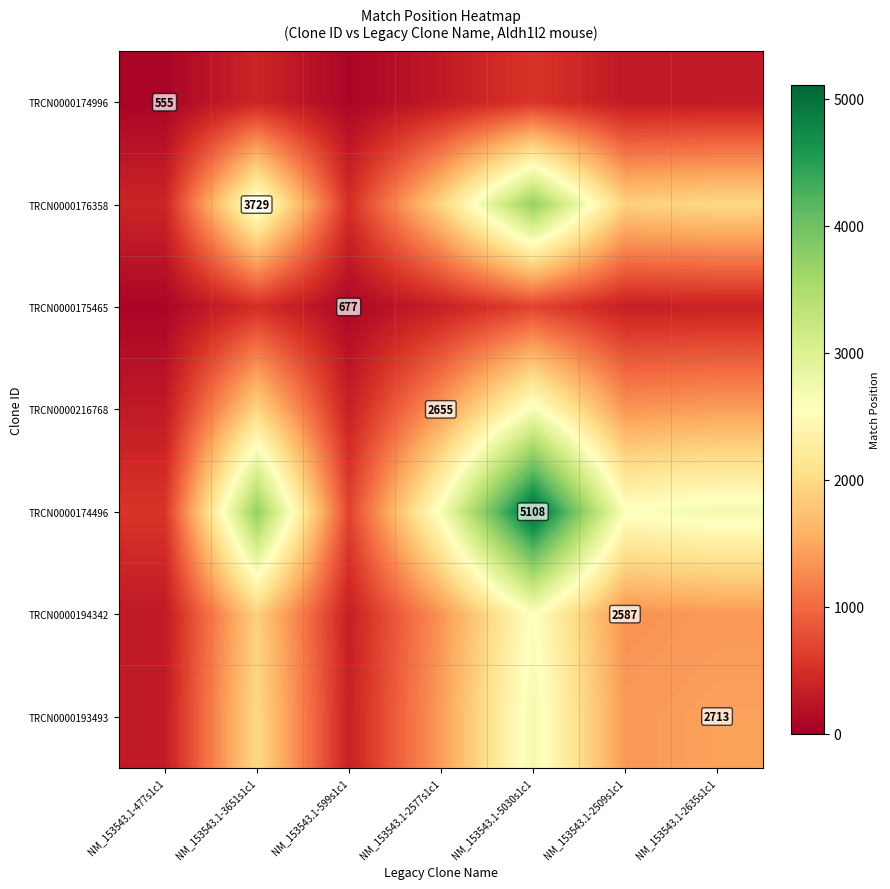

Where is TRCN0000193493 nearest to the value 1503?

NM_153543.1-2635s1c1